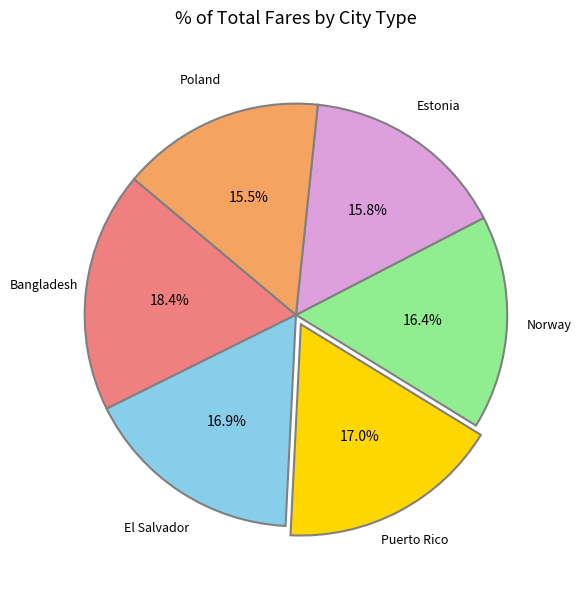

Is there a majority slice in this chart?

No